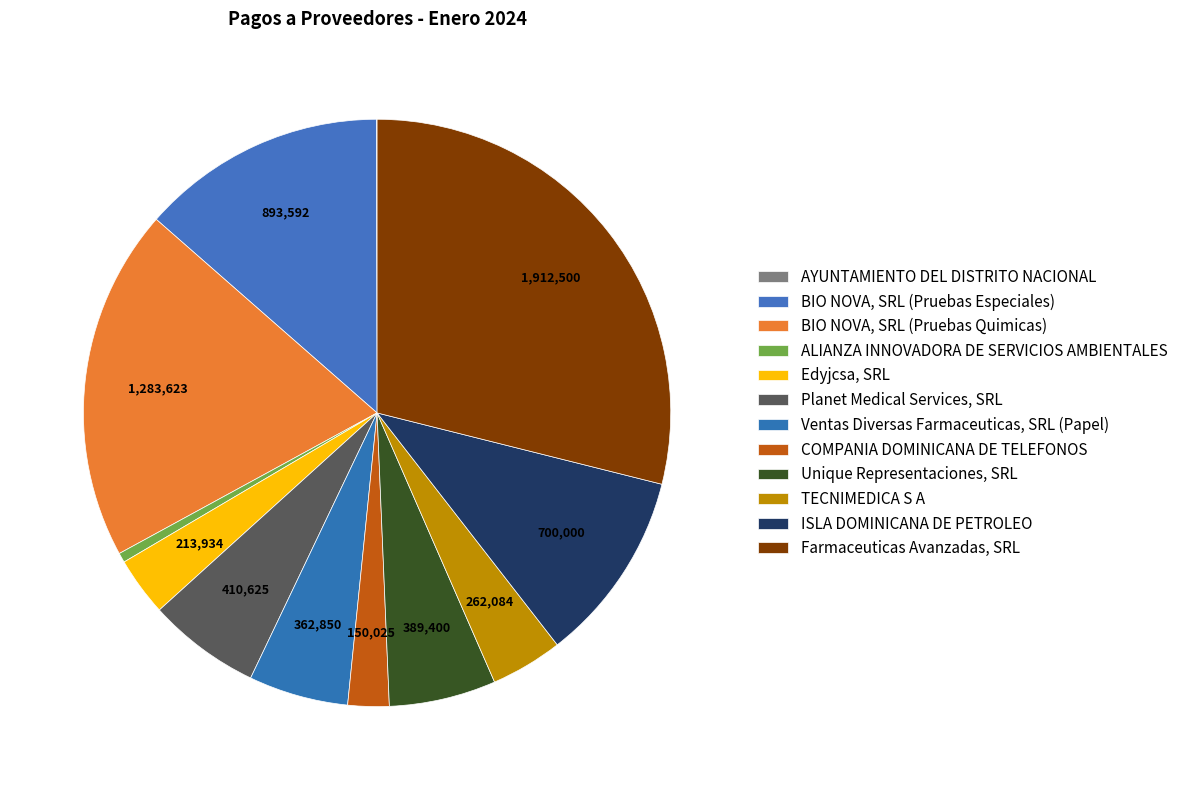

Does ISLA DOMINICANA DE PETROLEO represent more than half of the total?

No